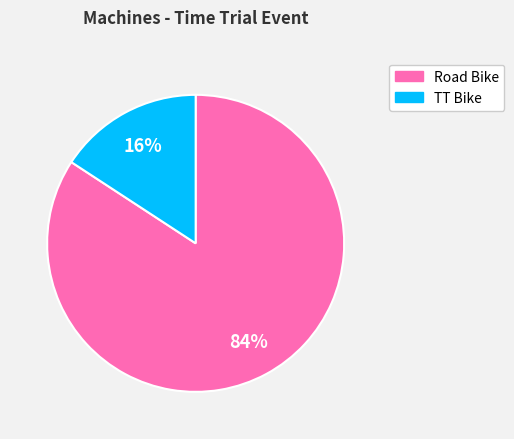

Rank the categories by value from lowest to highest.

TT Bike, Road Bike